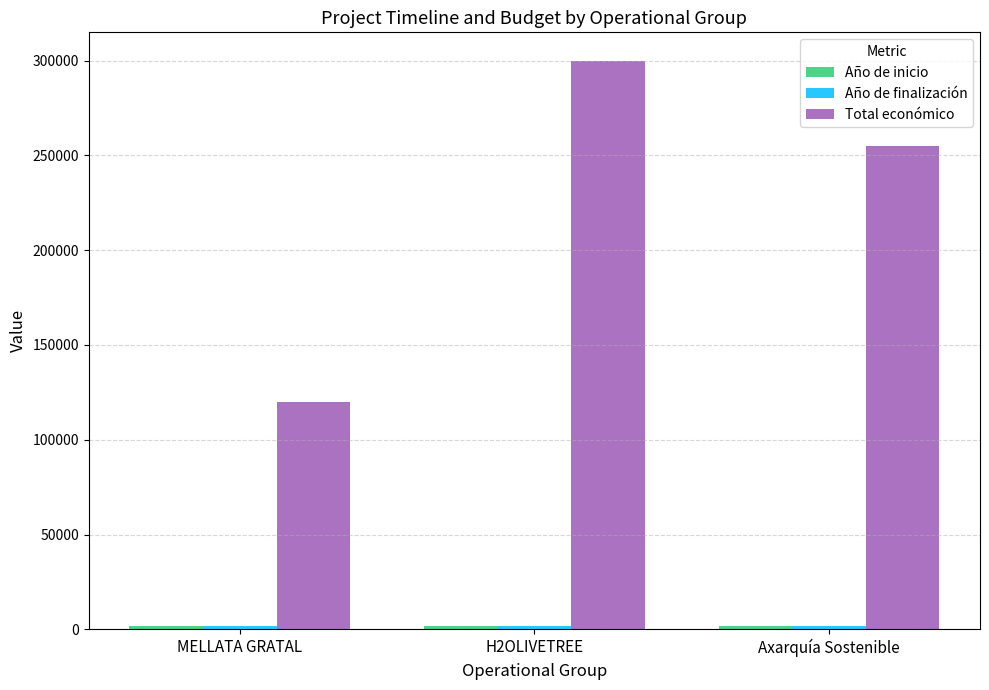

Which series changed the most between MELLATA GRATAL and Axarquía Sostenible?

Total económico